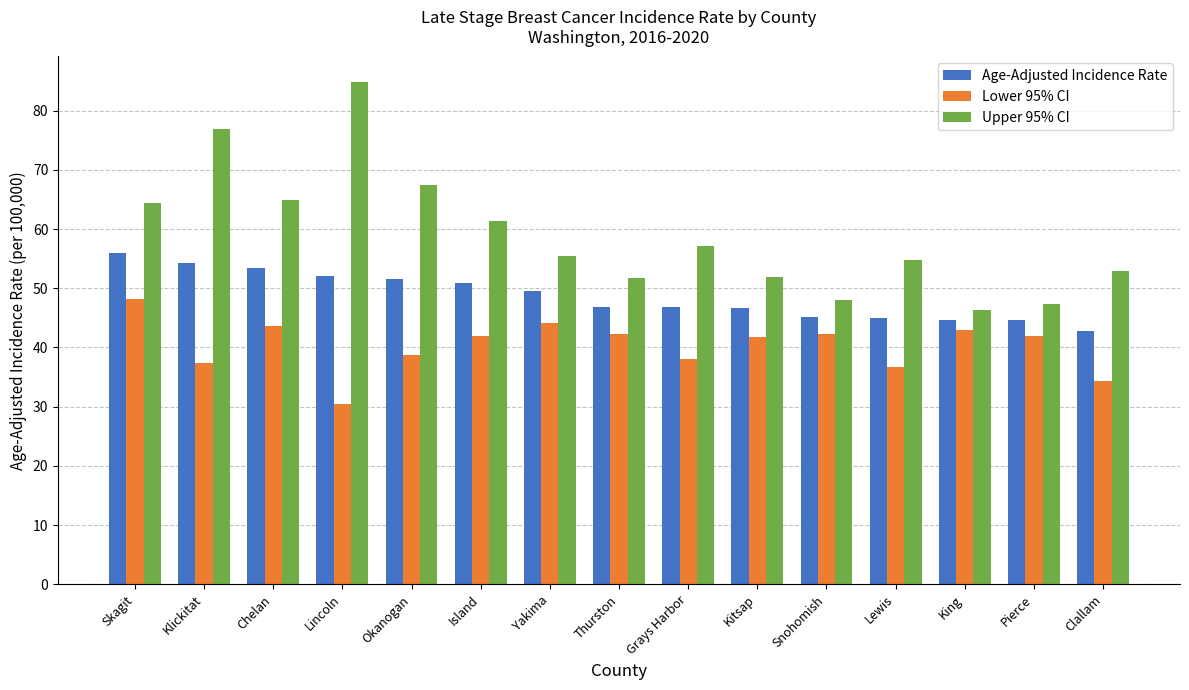

The Age-Adjusted Incidence Rate series shows 42.8 at Clallam. True or false?

True